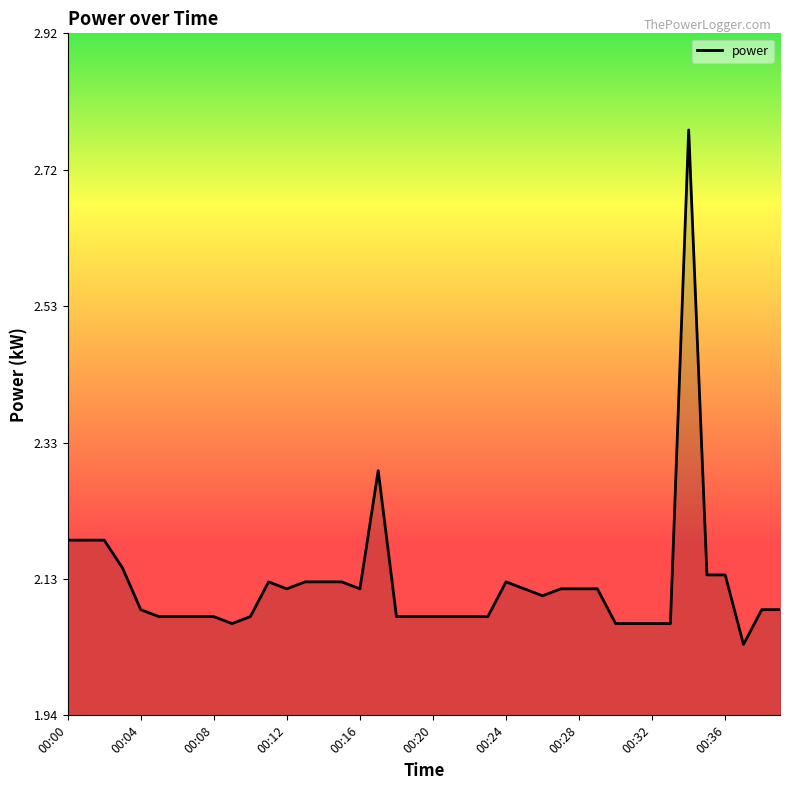

What is the difference between the maximum and minimum values?

0.7